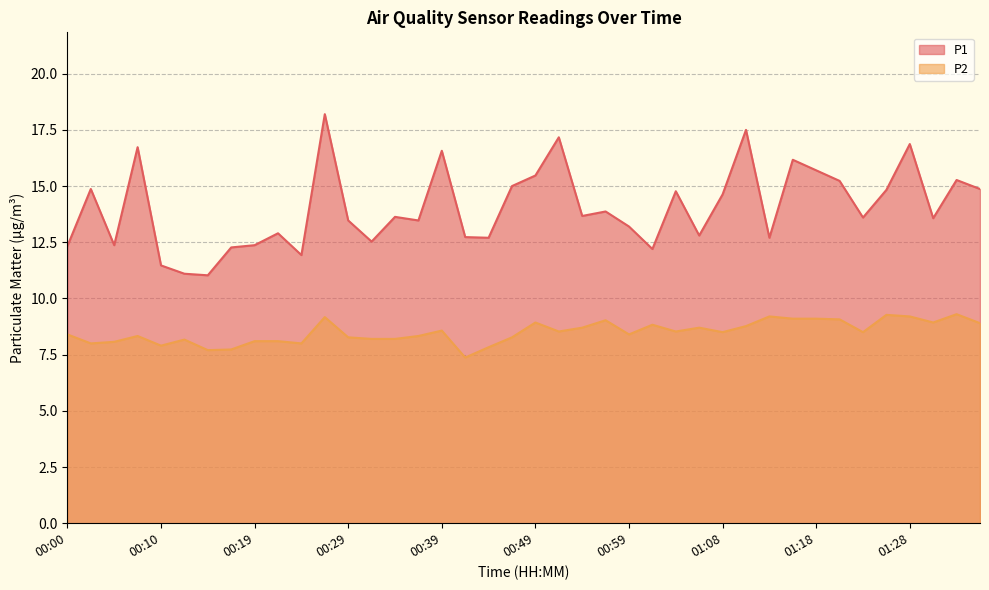

What are all the series names shown in the legend?

P1, P2